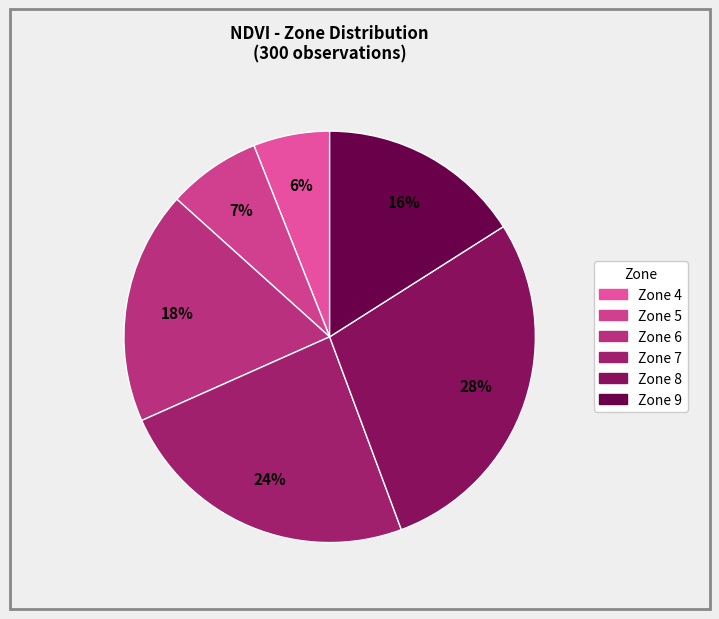

Is it true that Zone 9 is 27% of the pie?

False